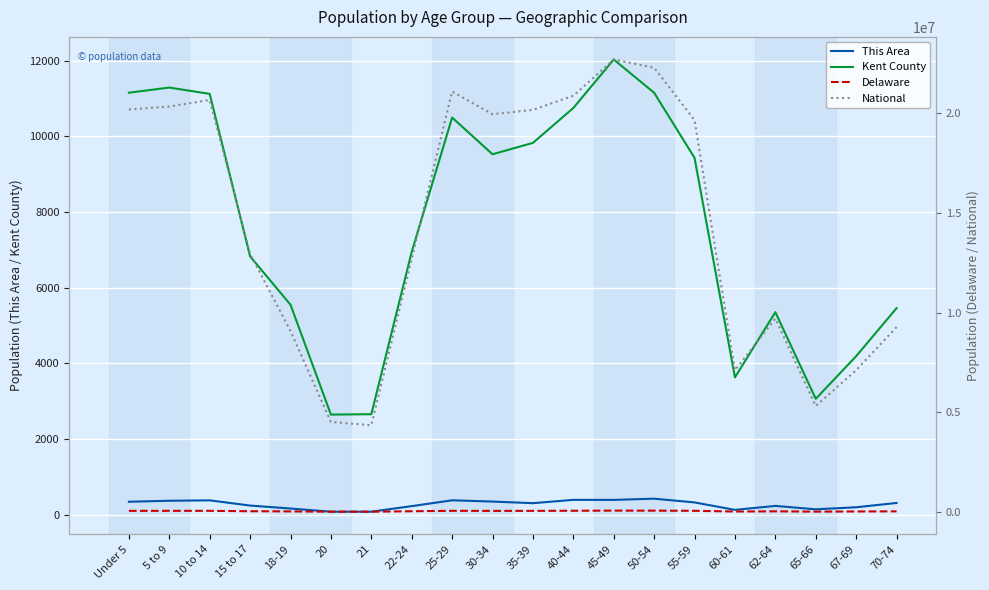

Which series has the largest total across all categories?

National